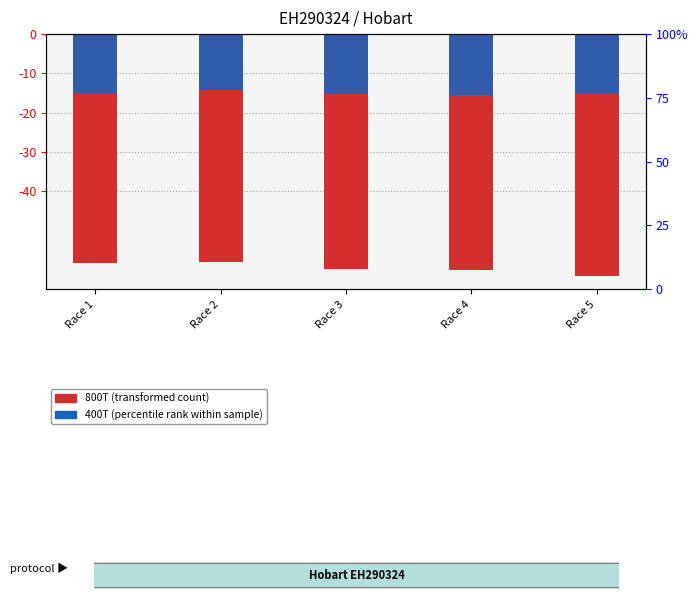

What is the difference between the maximum and second lowest values in the 400T (percentile rank) series?

1.1